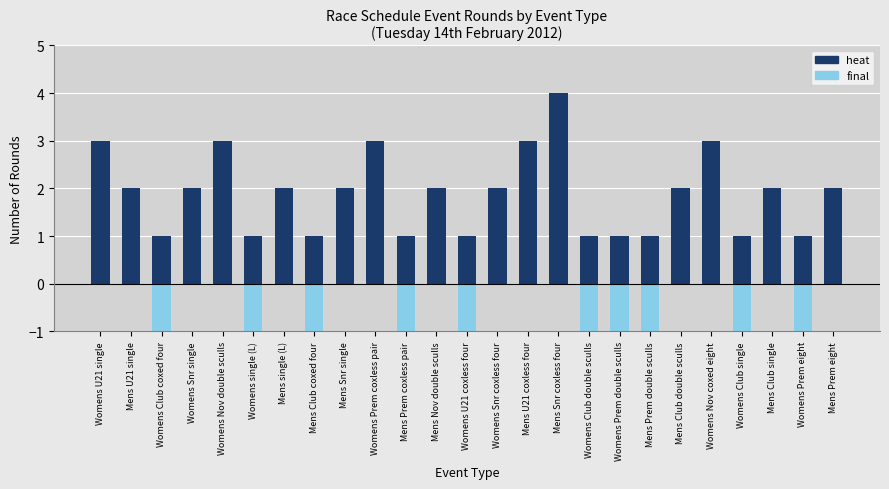

What is the difference between the second highest and second lowest values in the heat series?

2